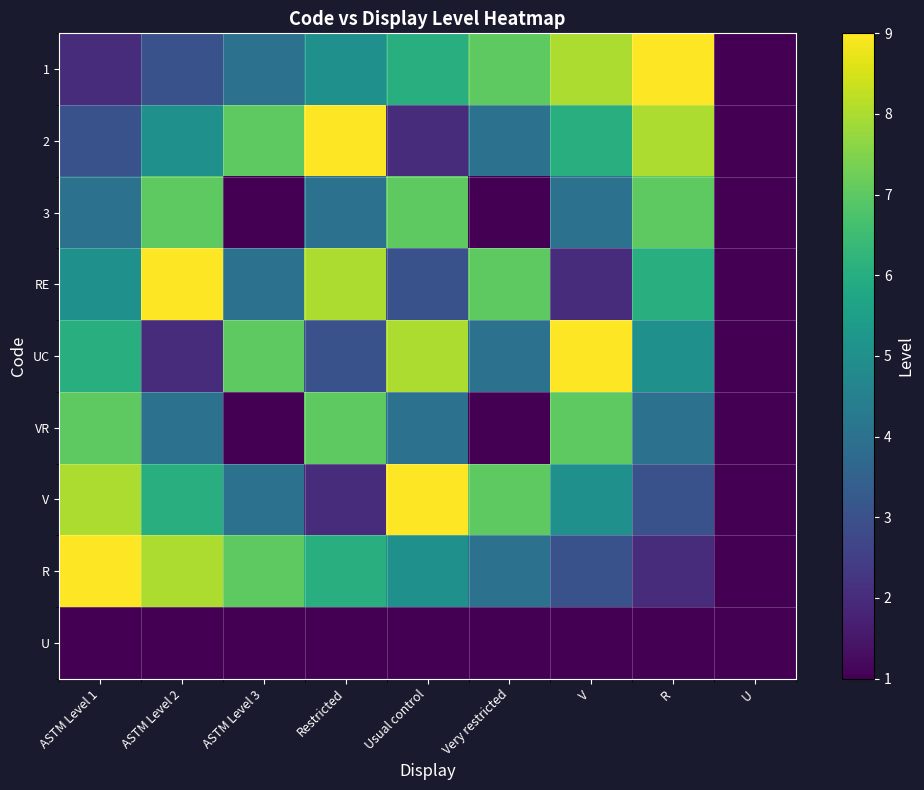

At which category is the sum across all series the highest?

ASTM Level 1